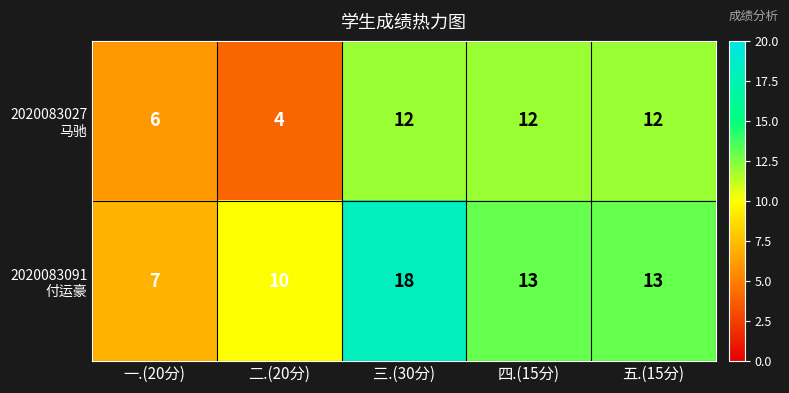

What is the maximum value shown in the chart?

18